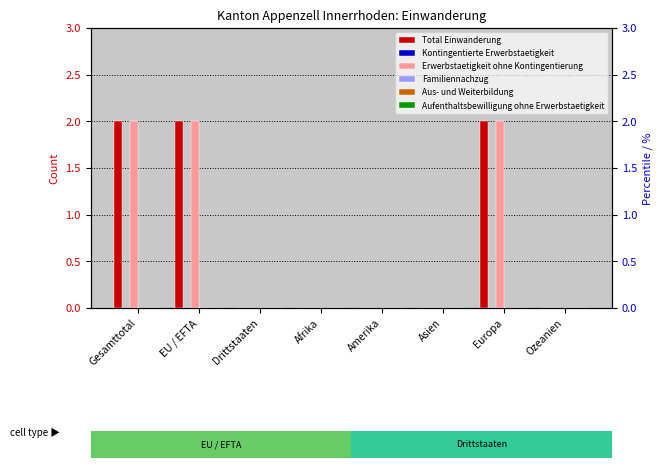

What are all the series names shown in the legend?

Total Einwanderung, Kontingentierte Erwerbstaetigkeit, Erwerbstaetigkeit ohne Kontingentierung, Familiennachzug, Aus- und Weiterbildung, Aufenthaltsbewilligung ohne Erwerbstaetigkeit